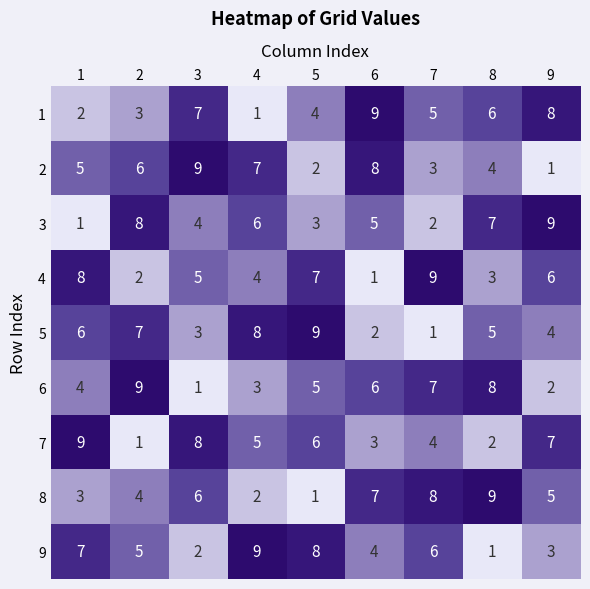

Is the value of 1 at 7 greater than the value of 3 at 5?

Yes